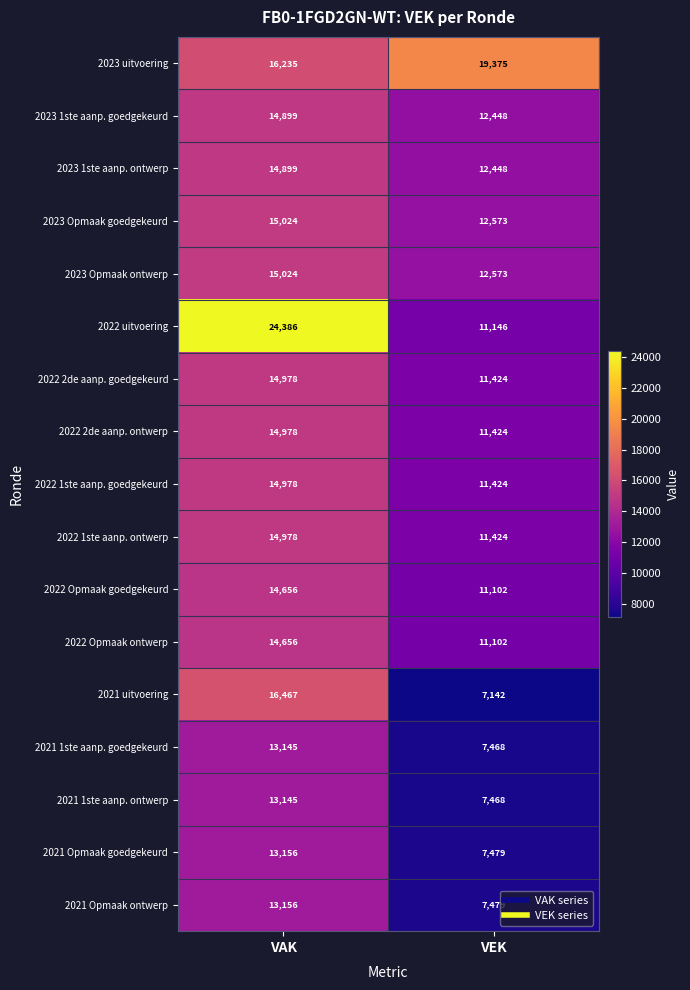

What is the total value across all series at VEK?

185499